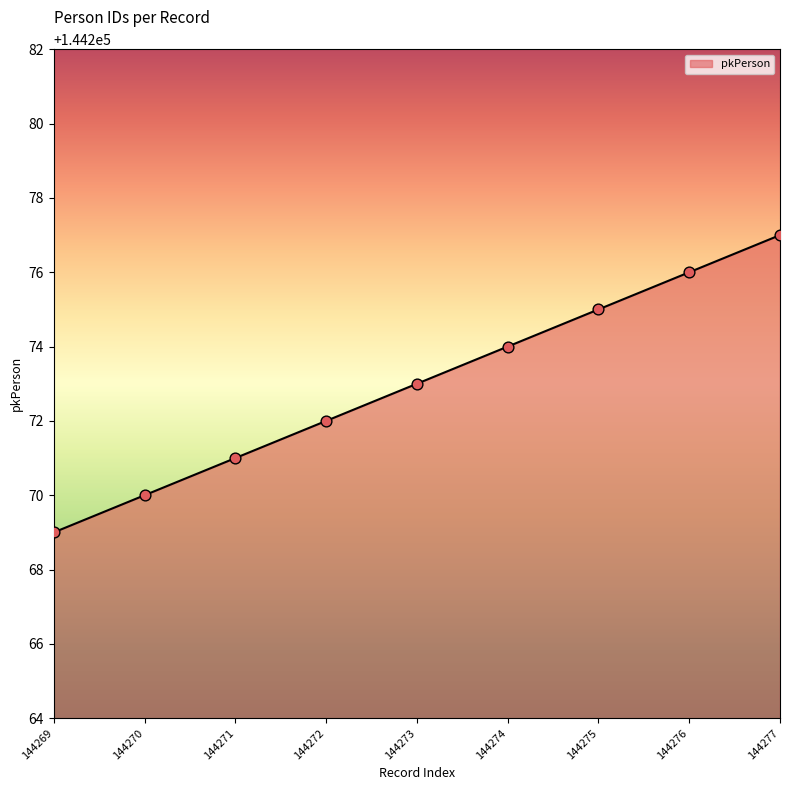

What is the ratio of the value at 144274 to the value at 144277?

1.0